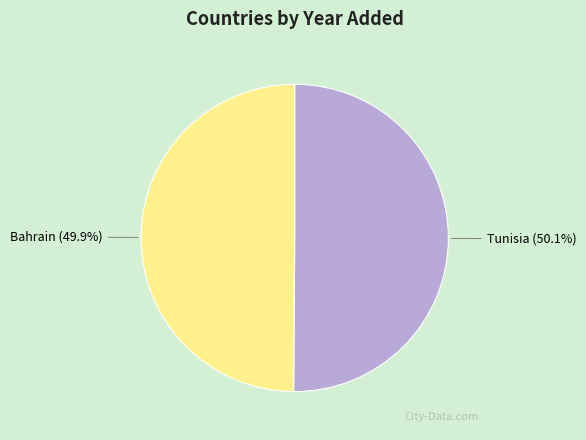

To the nearest percent, what percentage of the pie is Bahrain?

50%